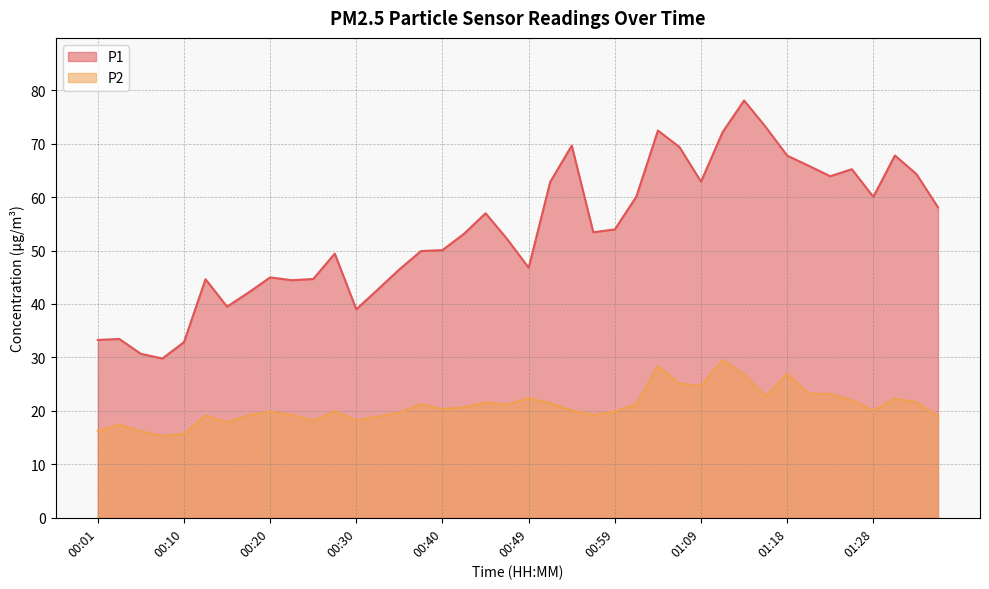

What is the difference between the maximum and second lowest values in the P2 series?

13.8